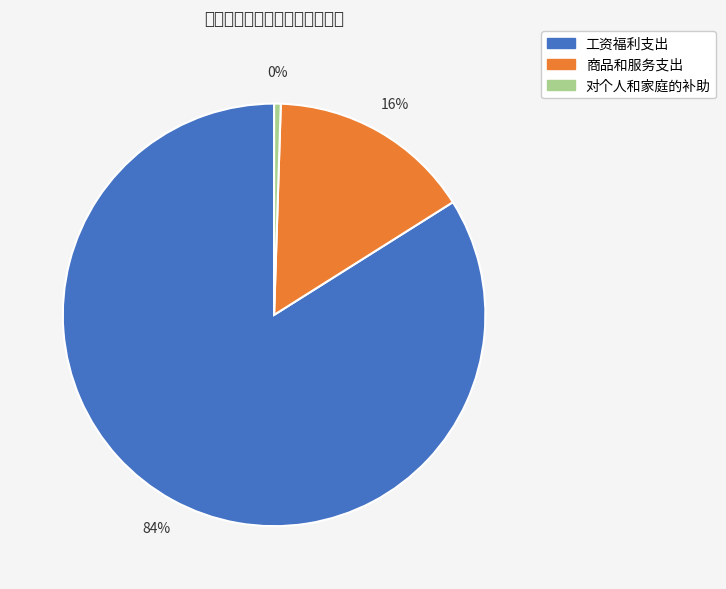

To the nearest percent, what is the difference between the 对个人和家庭的补助 and 商品和服务支出 slice percentages?

15%